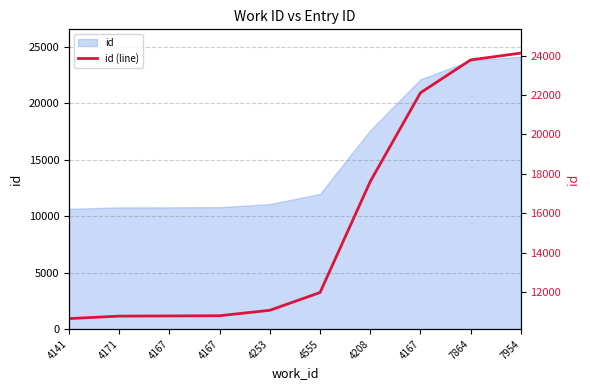

Between 4208 and 7864, which is larger?

7864